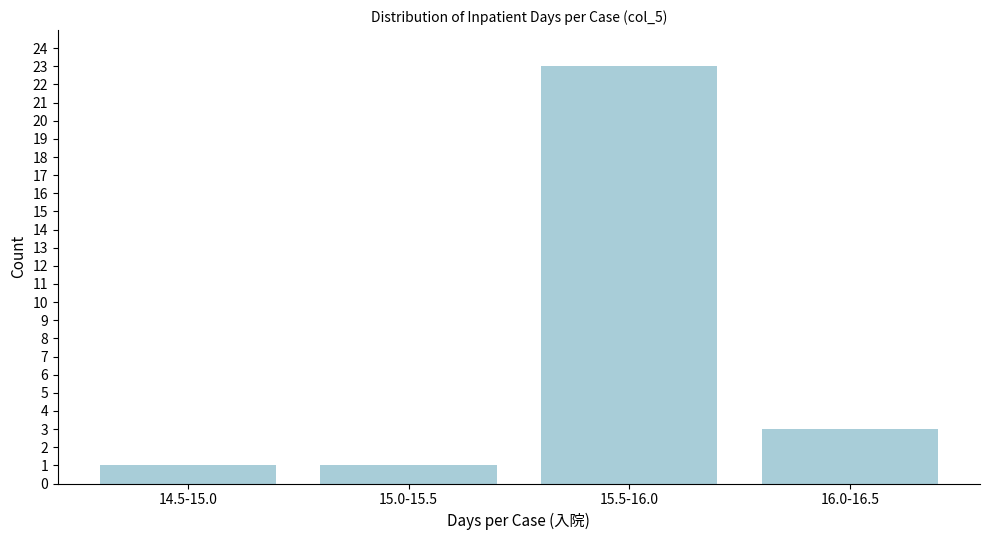

Reading right to left, transcribe all the data shown in this chart.

3	23	1	1